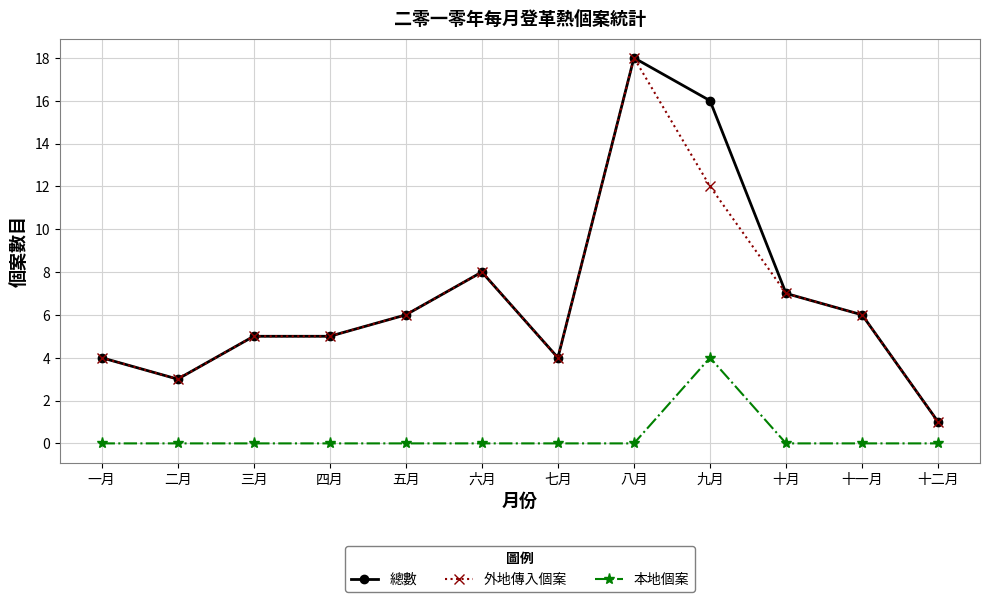

At how many categories does at least one series exceed 10?

2